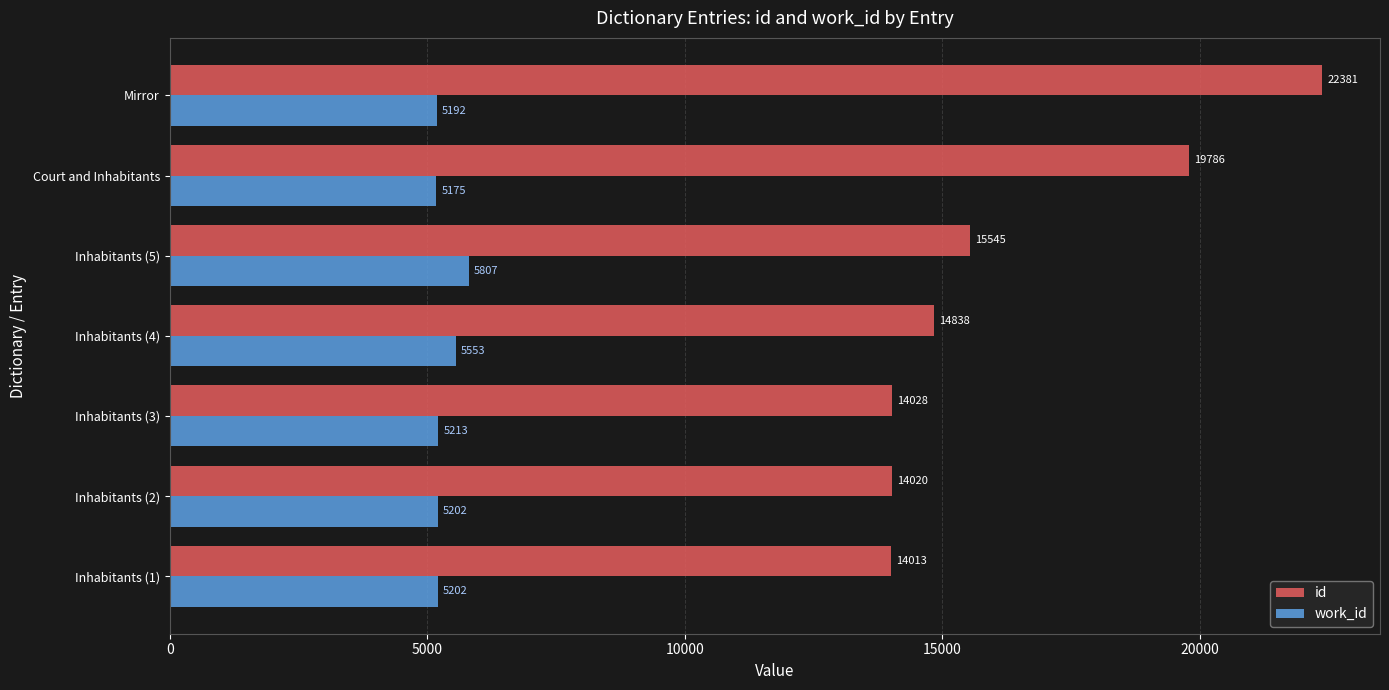

Where is work_id nearest to the value 5491?

Inhabitants (4)